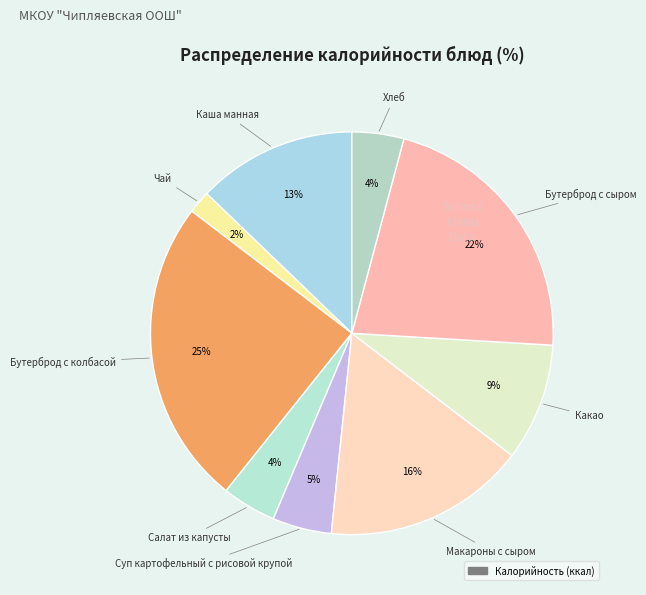

Count the number of slices in the pie.

9